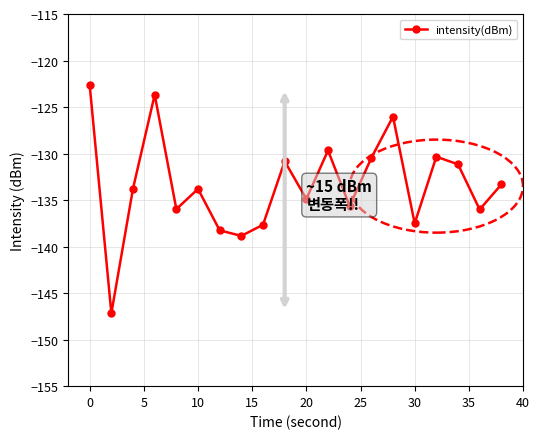

Is this an area chart (filled region under the line)?

No